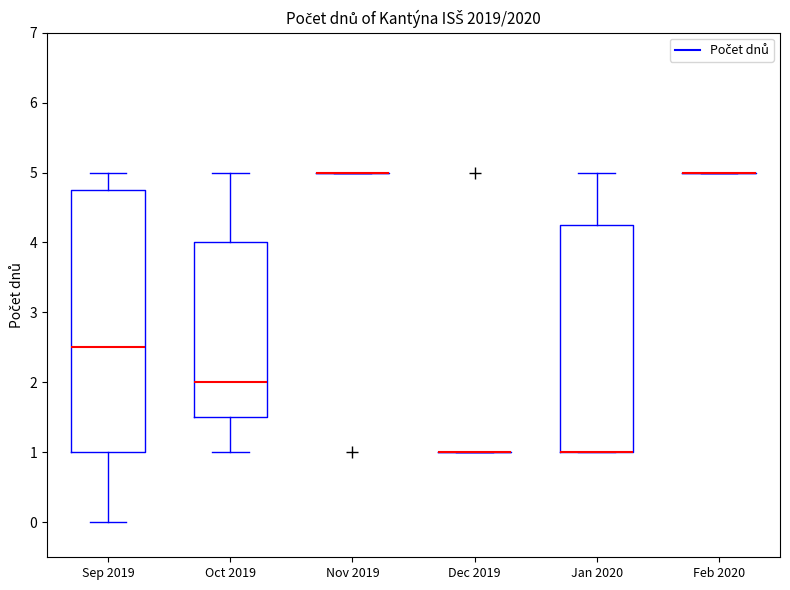

Reading left to right, transcribe this box plot: for each box, give where its median line is, the range the box spans, and where its two whiskers end, as read against the y-axis. The values are not printed on the chart, so give them approximately, as read against the axis.

Sep 2019: median 2.5, box 1.0 to 4.8, whiskers 0.0 to 5.0
Oct 2019: median 2.0, box 1.5 to 4.0, whiskers 1.0 to 5.0
Nov 2019: box collapsed to a line at 5.0, whiskers 5.0 to 5.0
Dec 2019: box collapsed to a line at 1.0, whiskers 1.0 to 1.0
Jan 2020: median 1.0 (drawn on the box's lower edge), box 1.0 to 4.3, whiskers 1.0 to 5.0
Feb 2020: box collapsed to a line at 5.0, whiskers 5.0 to 5.0